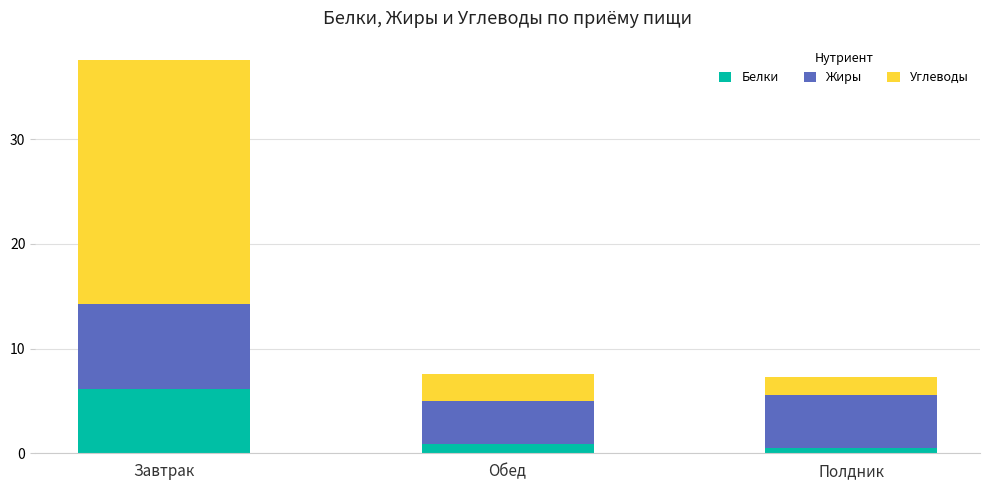

The Белки series shows 0.5 at Полдник. True or false?

True